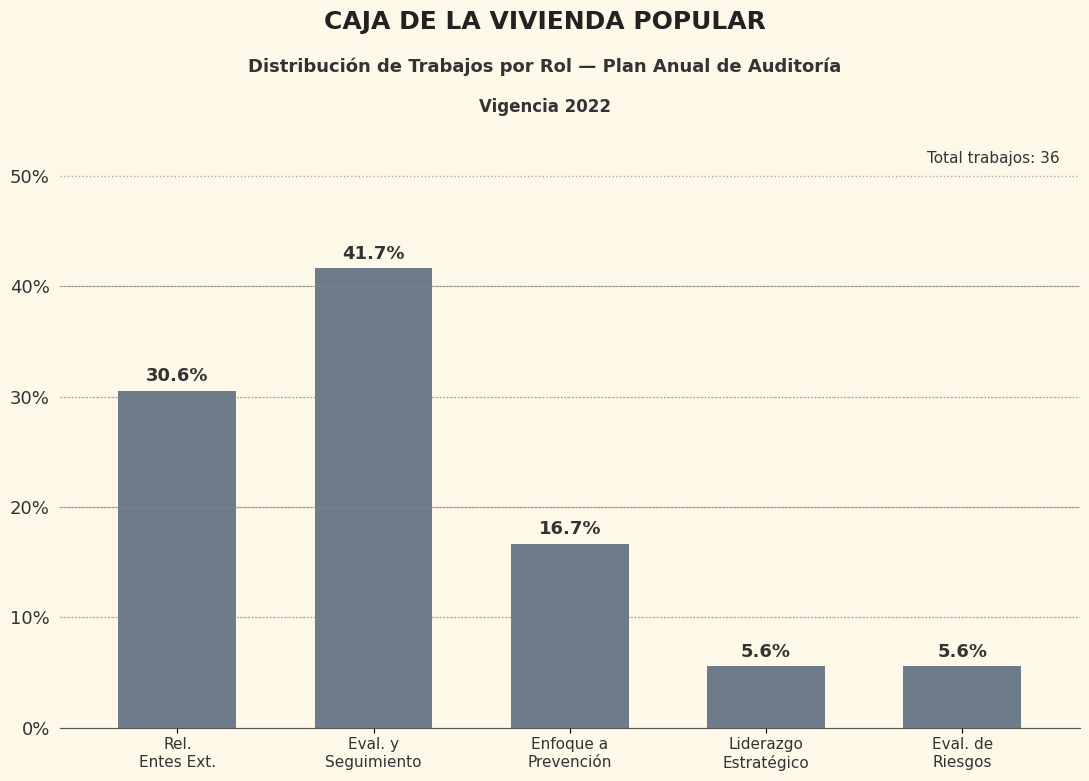

What is the maximum value shown in the chart?

41.7